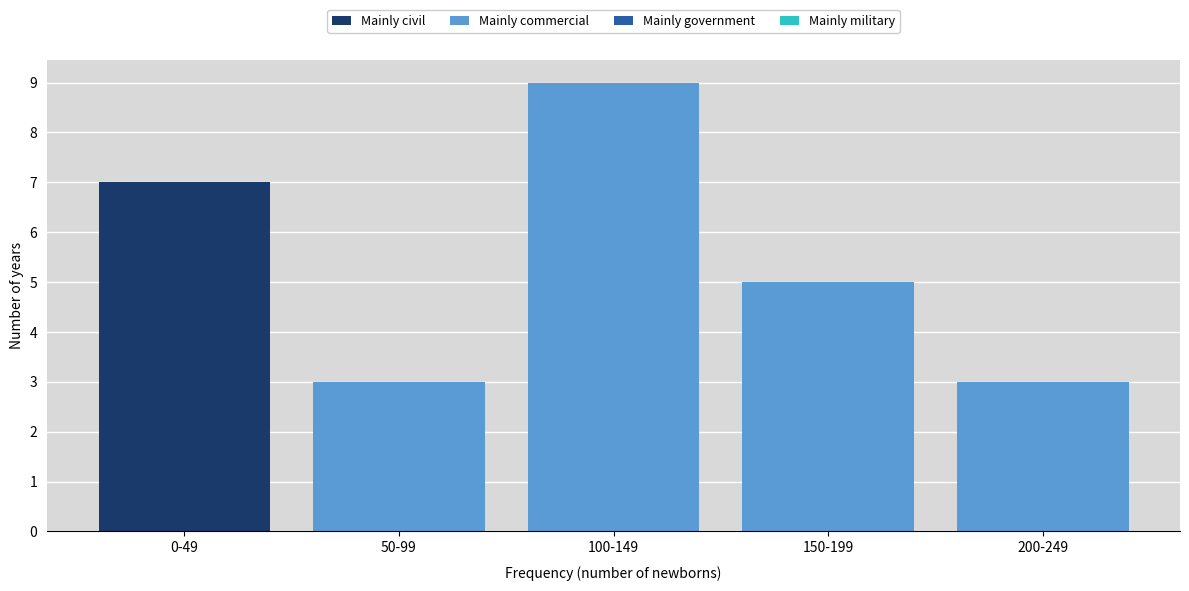

Reading right to left, transcribe the values for Mainly civil.

200-249=0	150-199=0	100-149=0	50-99=0	0-49=7